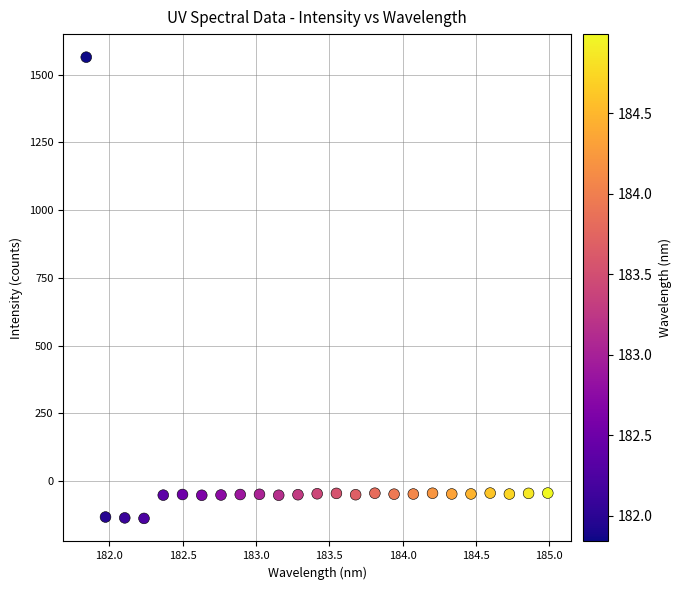

What is the range of Y values (max minus min)?

1703.4